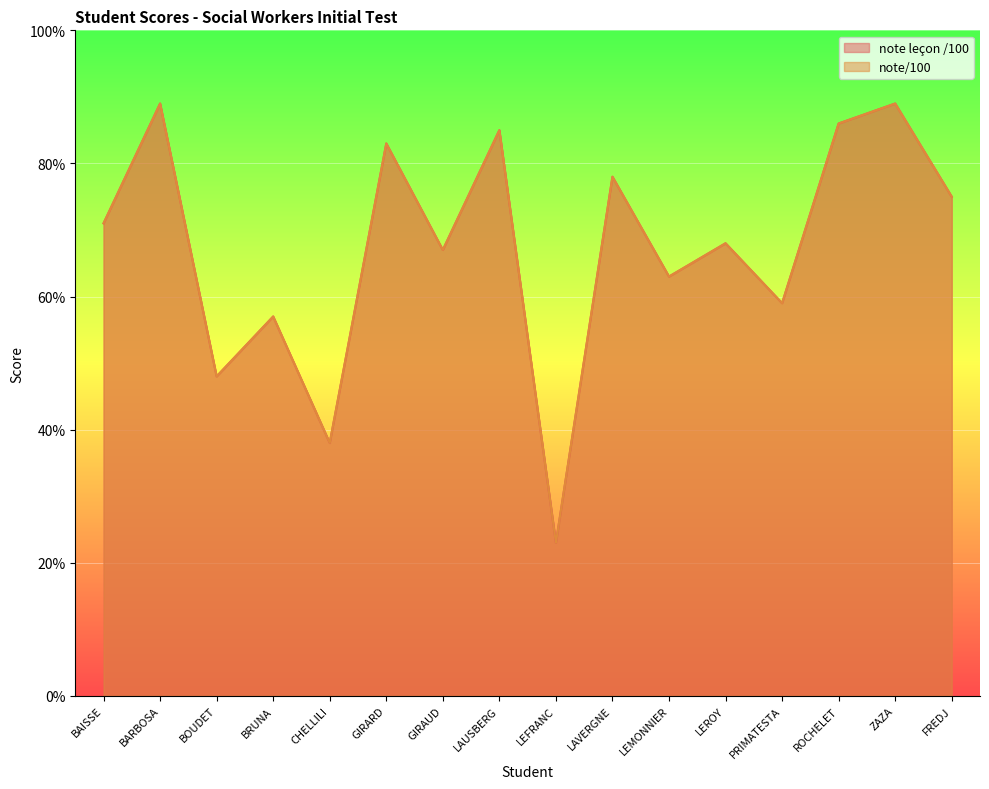

What is the label of the 15th point from the right?

BARBOSA